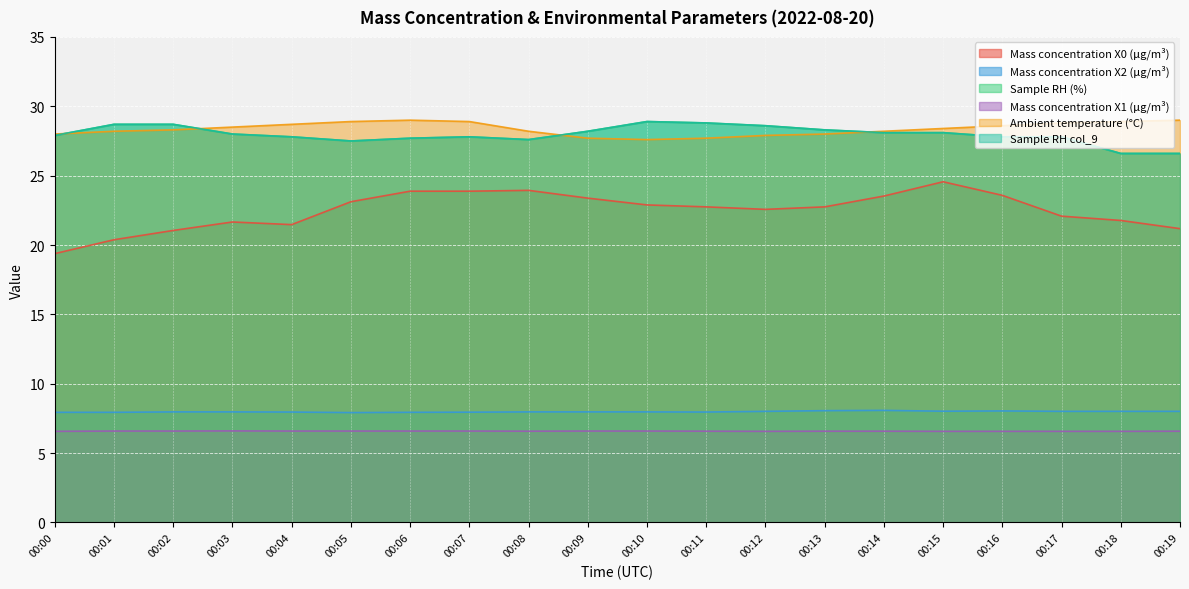

Is it true that Mass concentration X0 (μg/m³) equals 22.8 at 00:11?

True